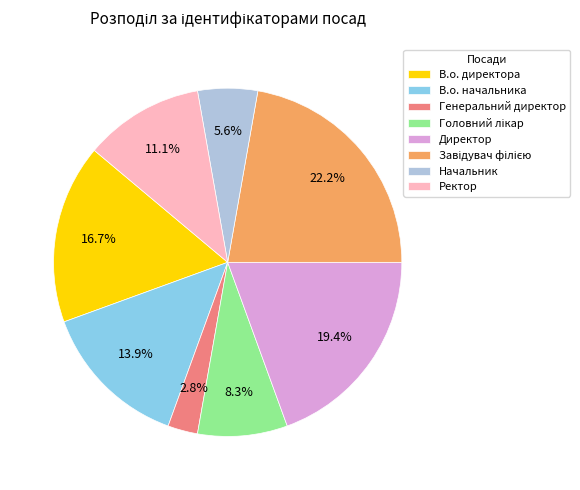

Which category has the smallest portion of the pie?

Генеральний директор